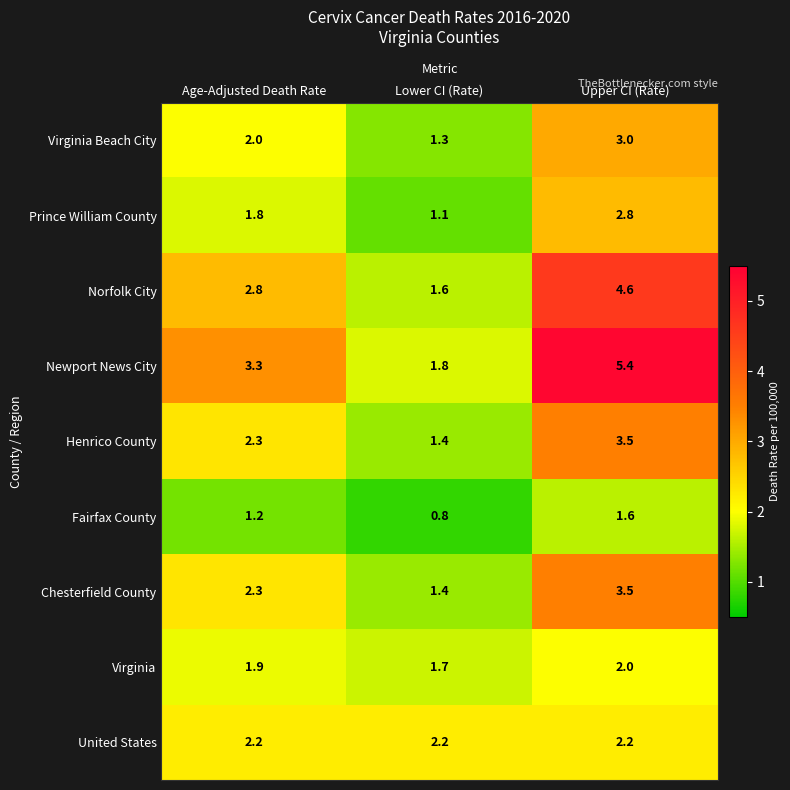

How many data points in Newport News City are above 3?

2